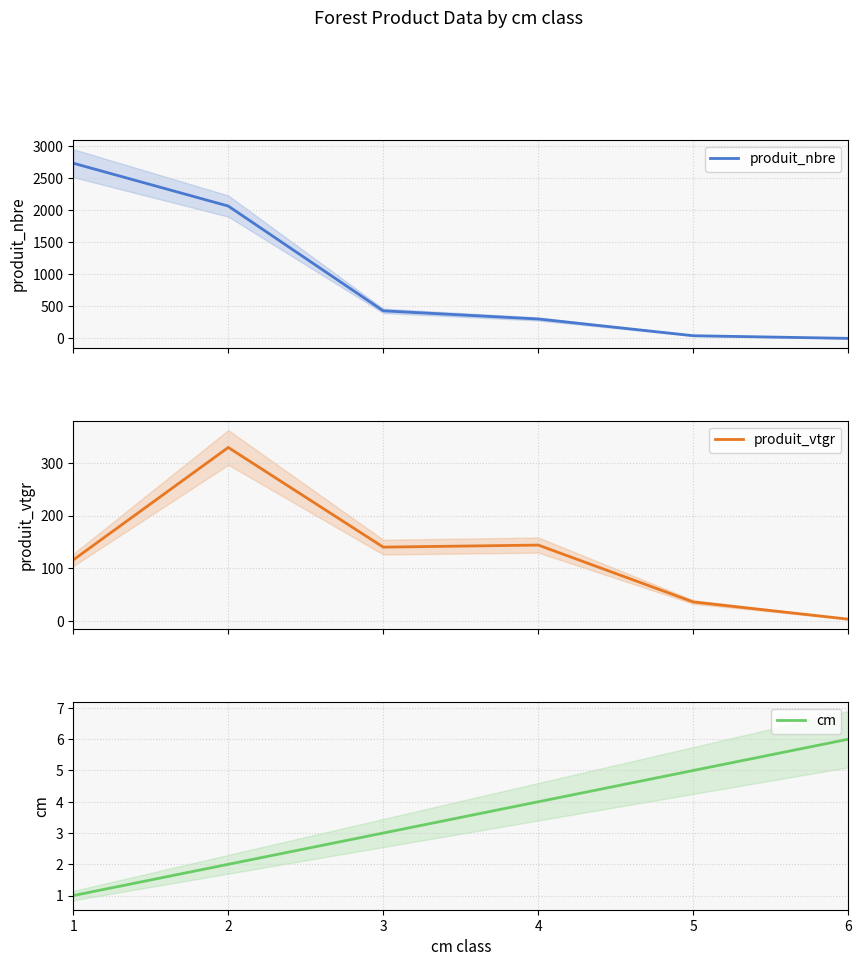

Is it true that produit_vtgr equals 3.0 at 6?

True